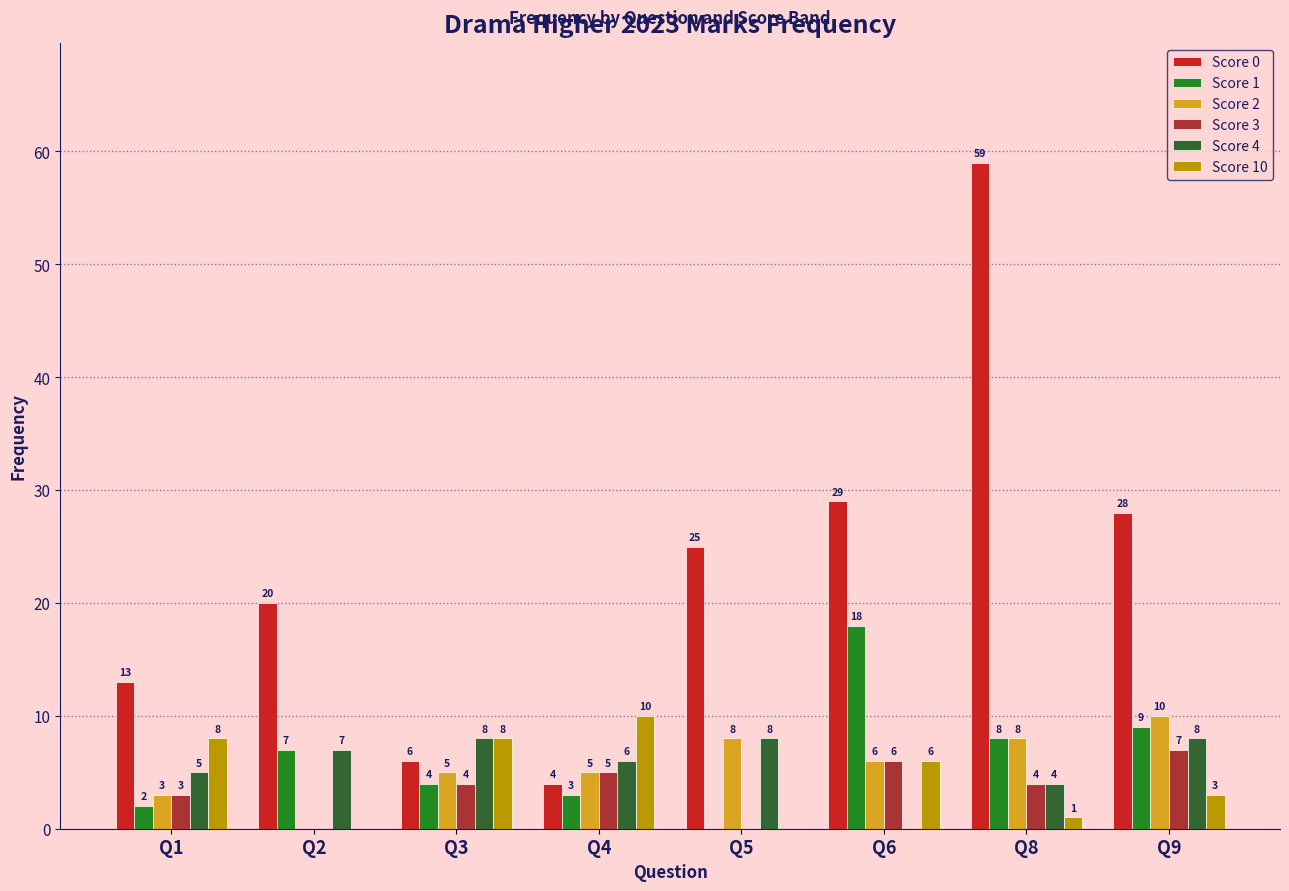

What is the sum of the Score 0 values at Q1 and Q4?

17